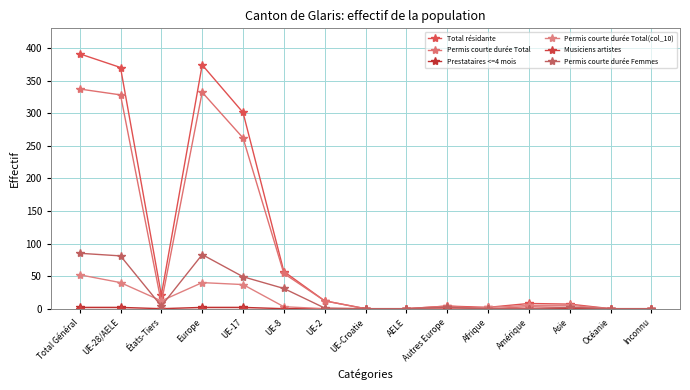

Which series has the largest range (max minus min)?

Total résidante